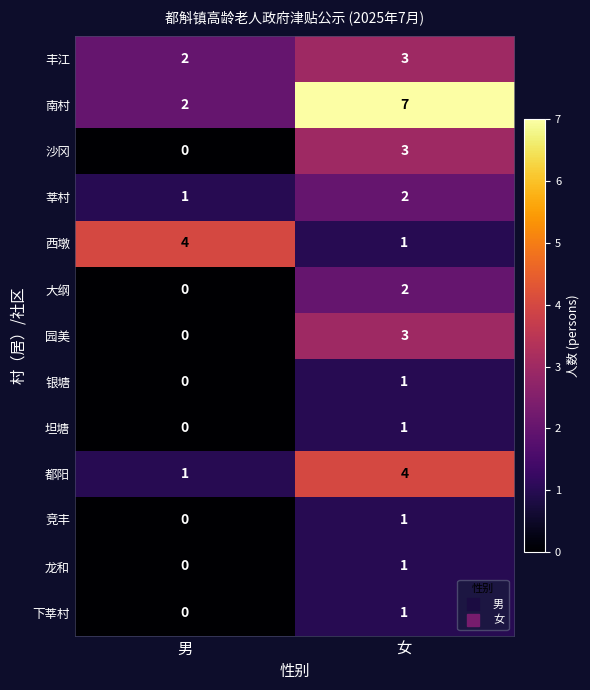

What is the sum of the 南村 values at 男 and 女?

9